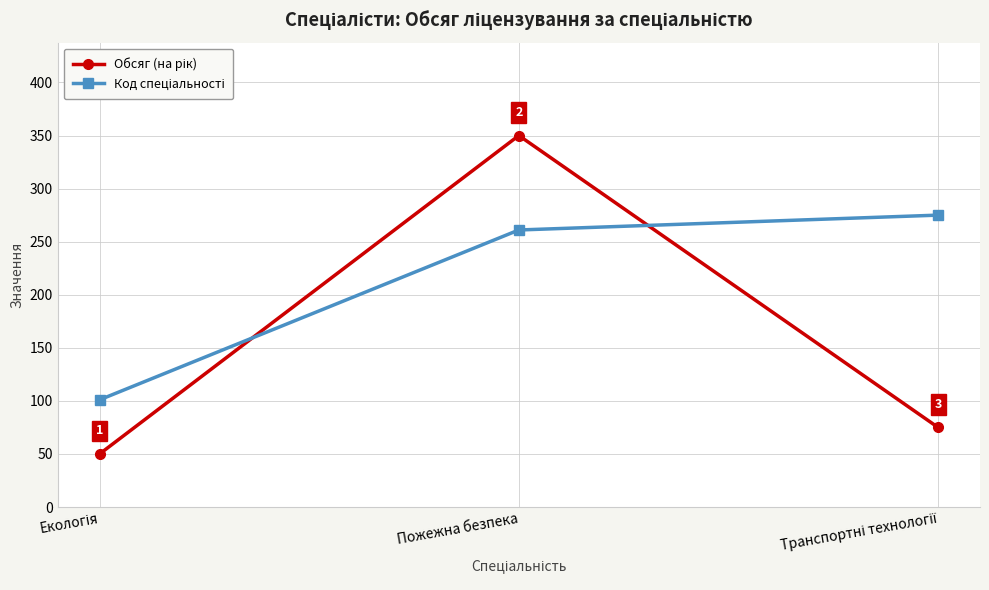

What is the greatest value displayed?

350